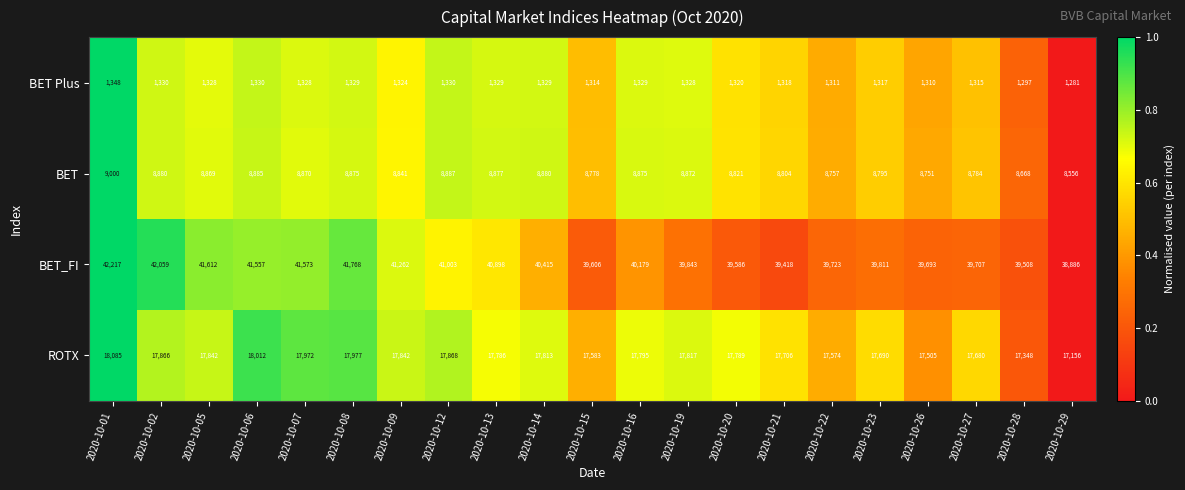

Count the number of categories in the chart.

21